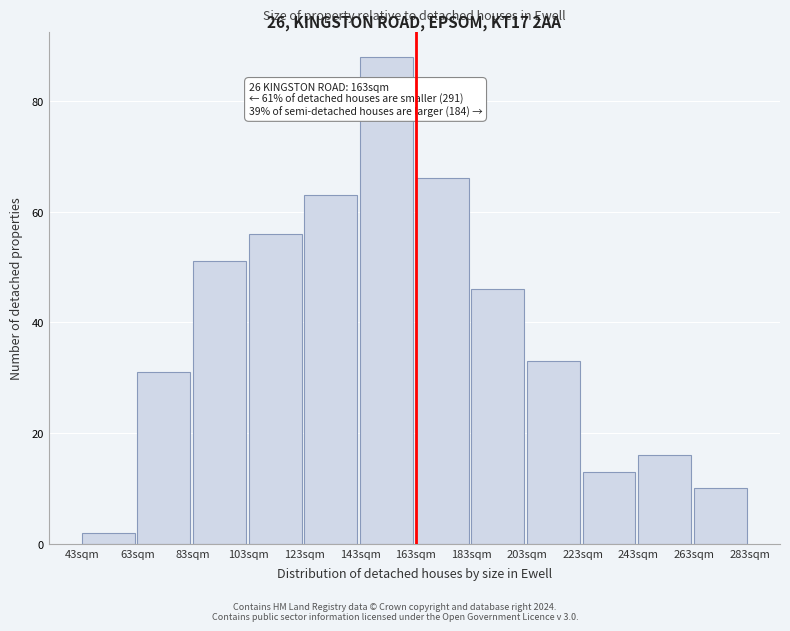

Reading left to right, what are all the values shown in this chart?

2	31	51	56	63	88	66	46	33	13	16	10